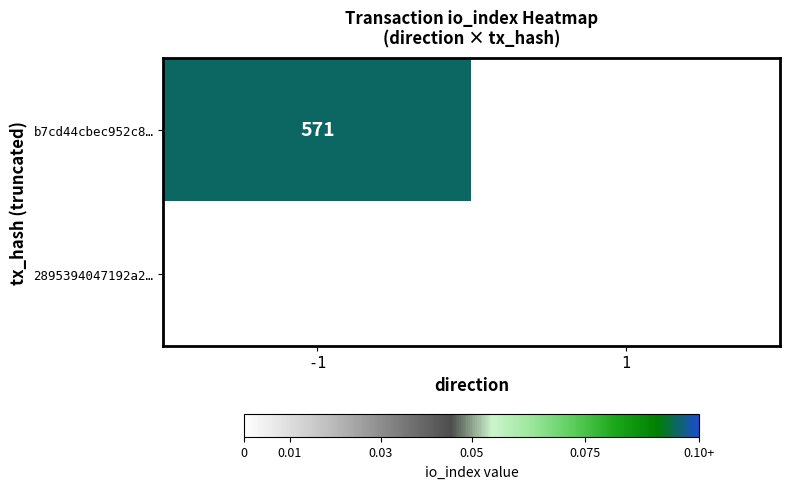

Is the value of 2895394047192a2… at 1 greater than the value of b7cd44cbec952c8… at -1?

No